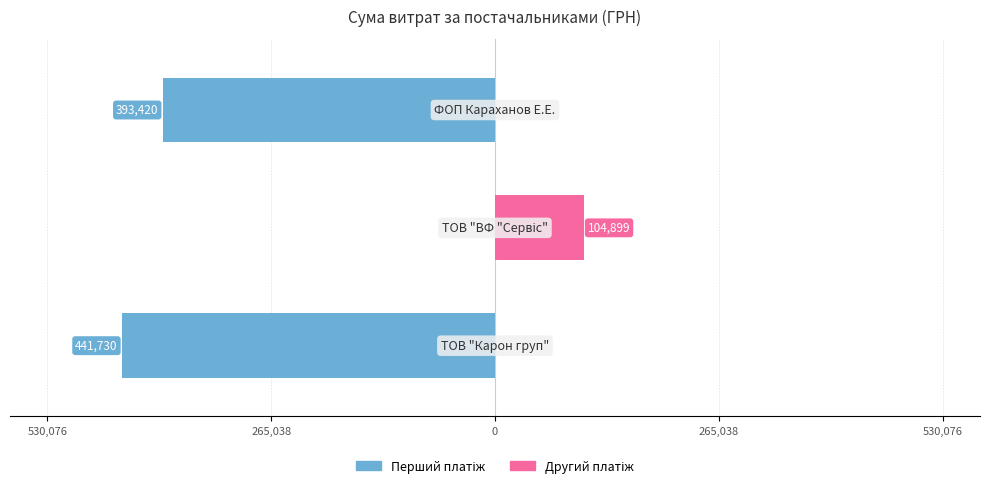

Are the bars horizontal?

Yes